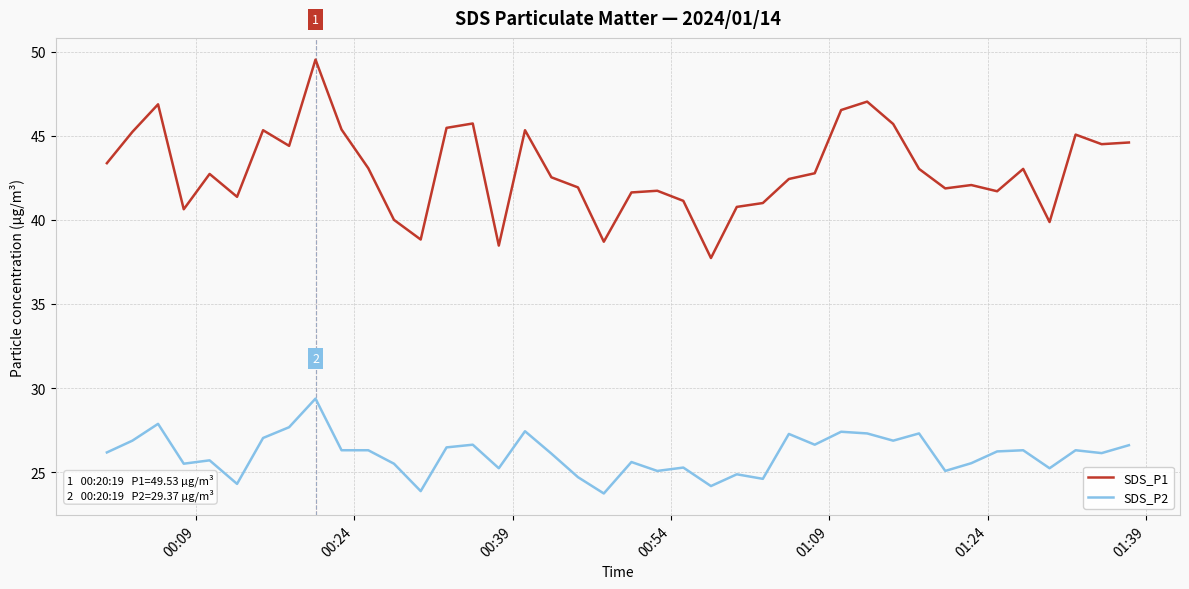

What is the difference between the maximum and minimum values in the SDS_P1 series?

11.8